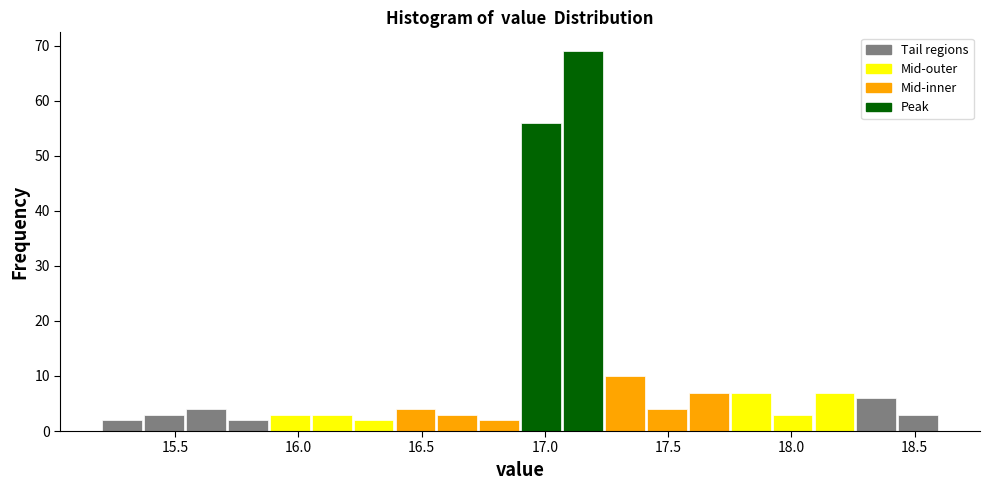

Around what value on the x-axis is the tallest bar? Give the approximate position of its centre, as read against the axis.

17.15